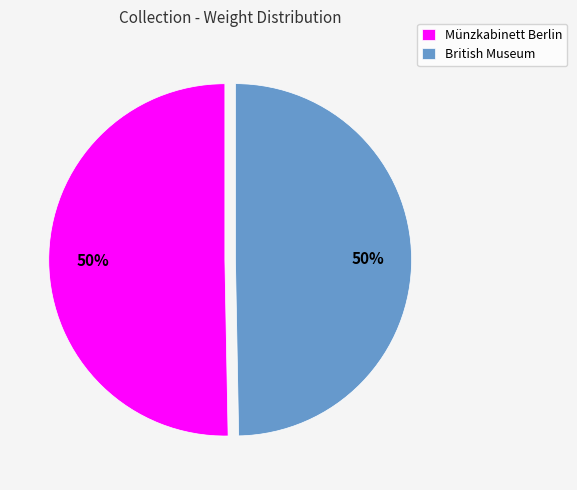

Is it true that Münzkabinett Berlin is 50% of the pie?

True